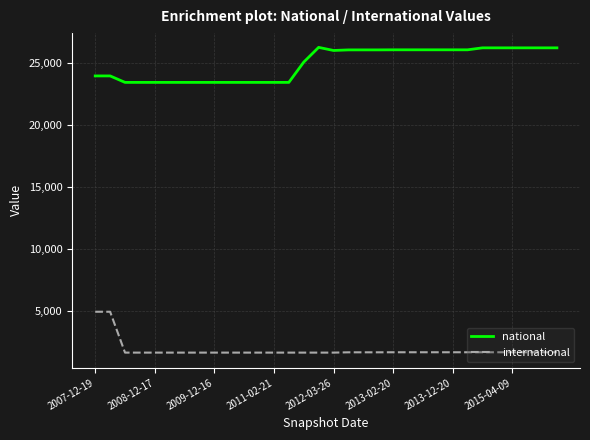

Which series has the largest total across all categories?

national